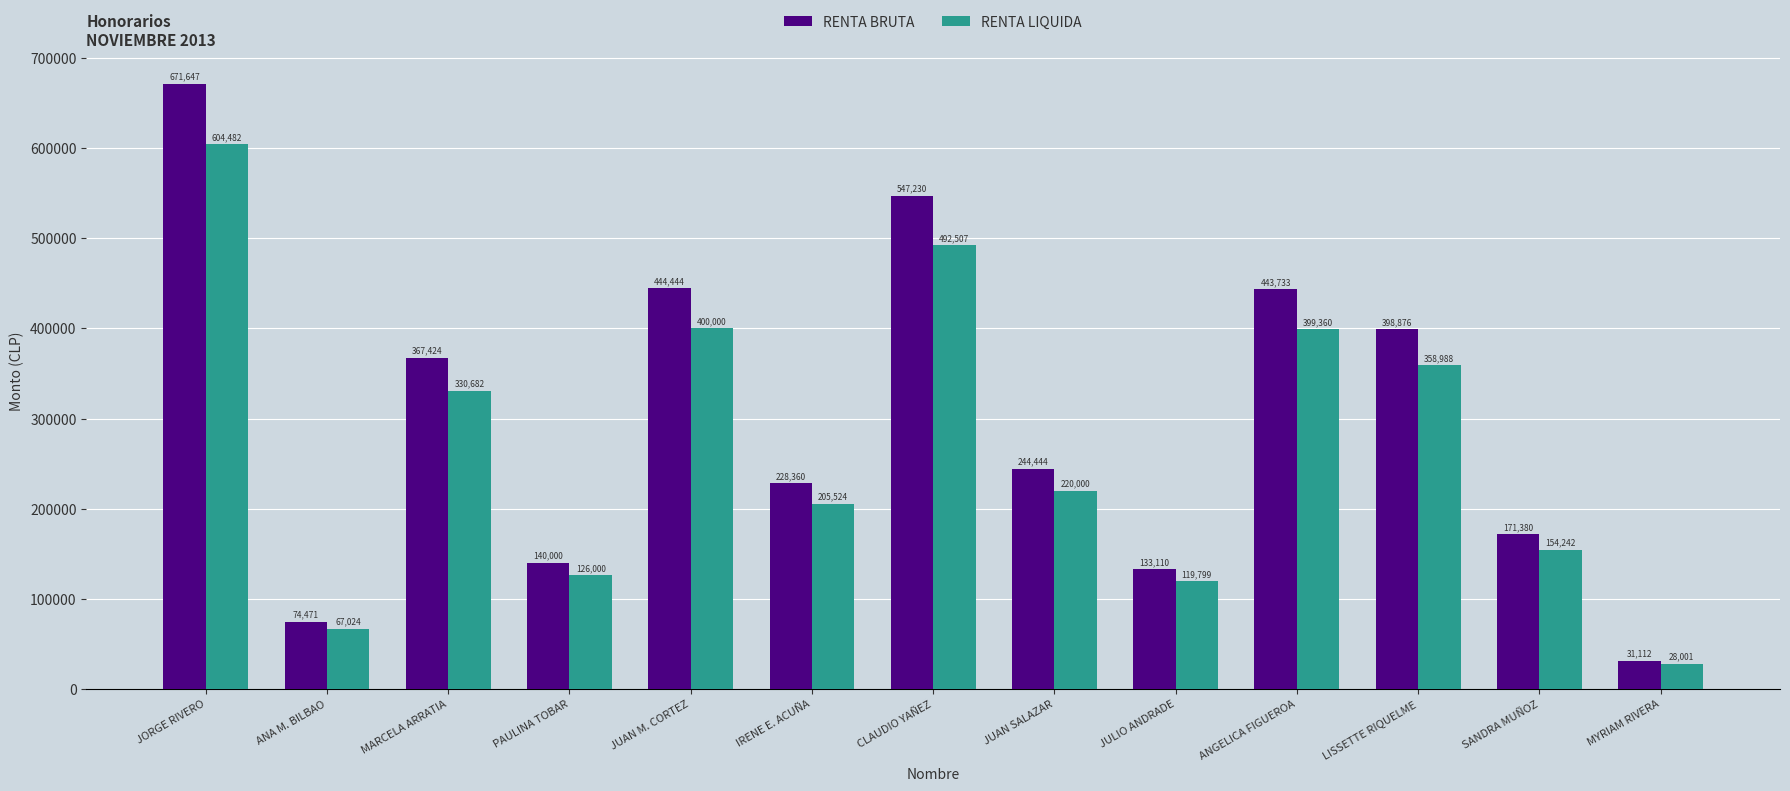

List the series in order of their peak value, highest first.

RENTA BRUTA, RENTA LIQUIDA